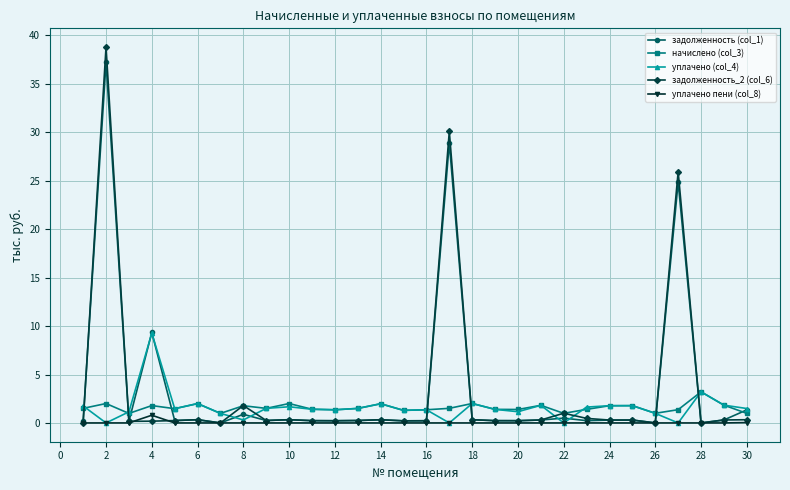

Which series has the largest range (max minus min)?

задолженность_2 (col_6)